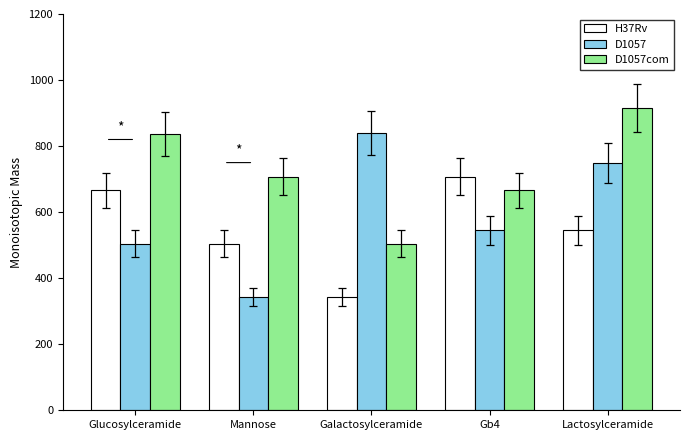

What is the value of the D1057com bar at the 5th from the left?

916.0